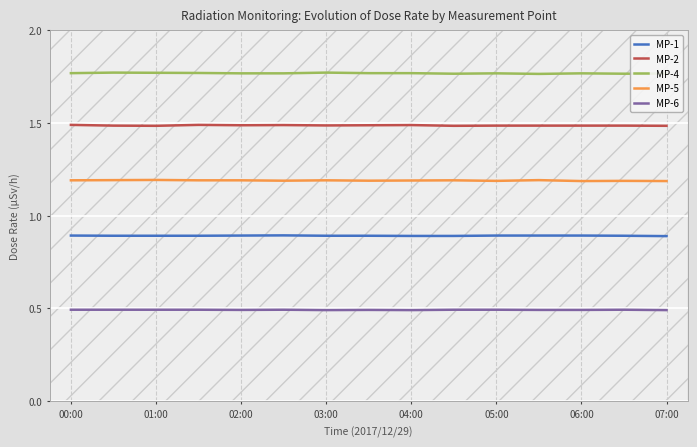

Rank the series by their average value, from lowest to highest.

MP-6, MP-1, MP-5, MP-2, MP-4